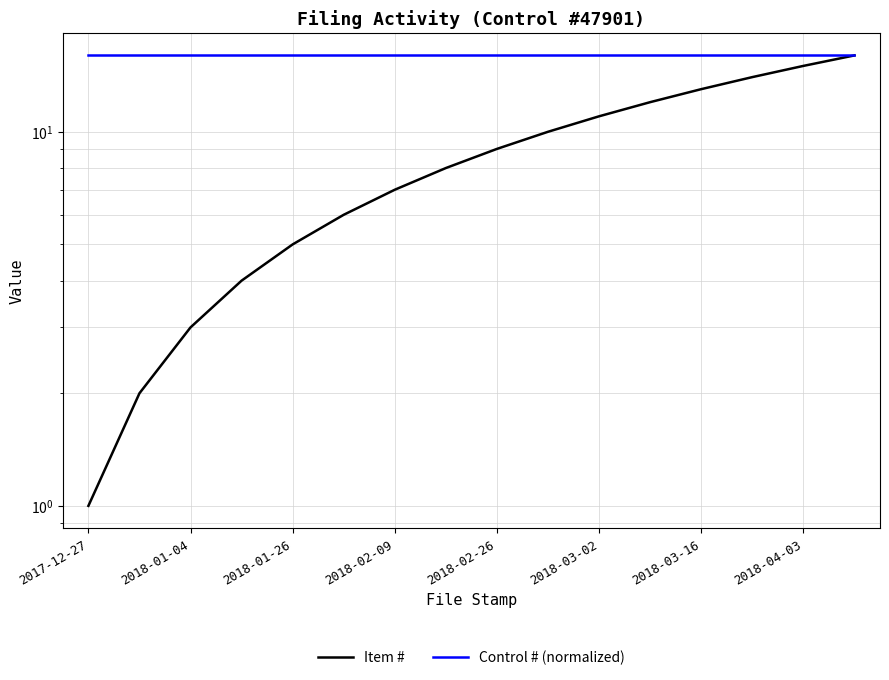

What is the smallest value displayed?

1